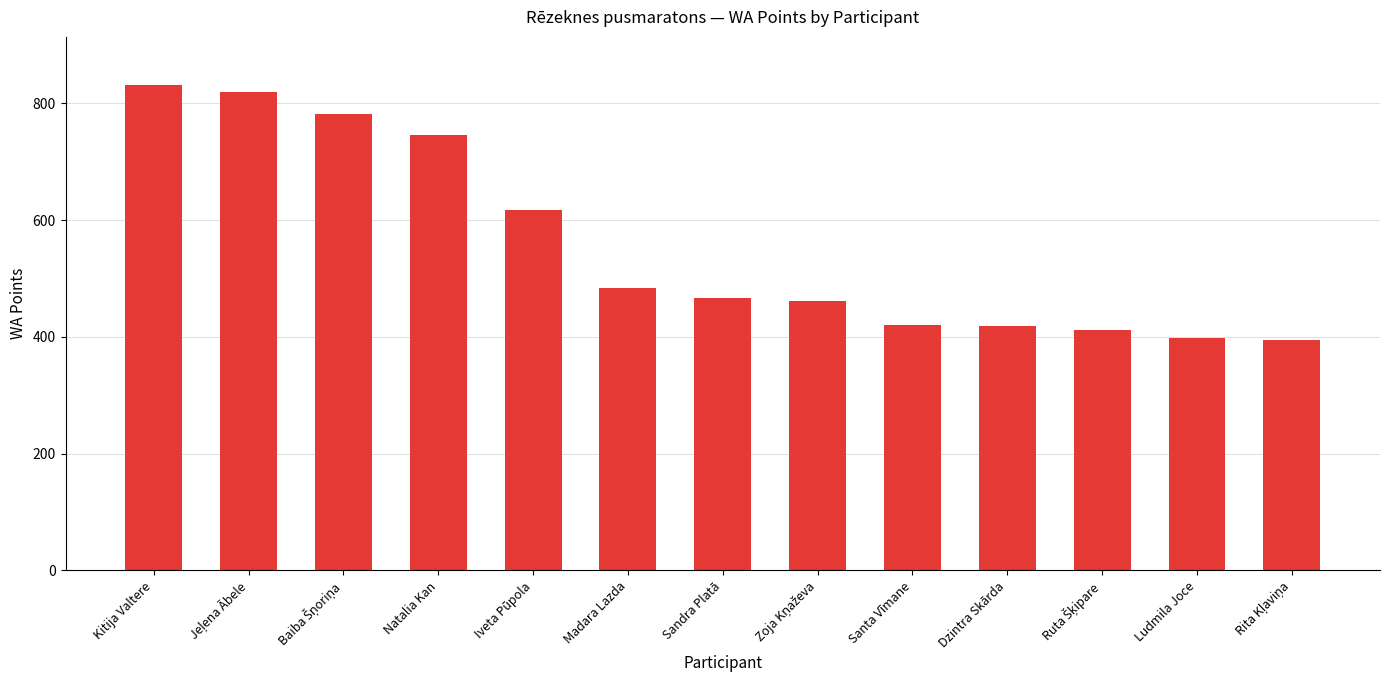

How many series are shown in this chart?

1